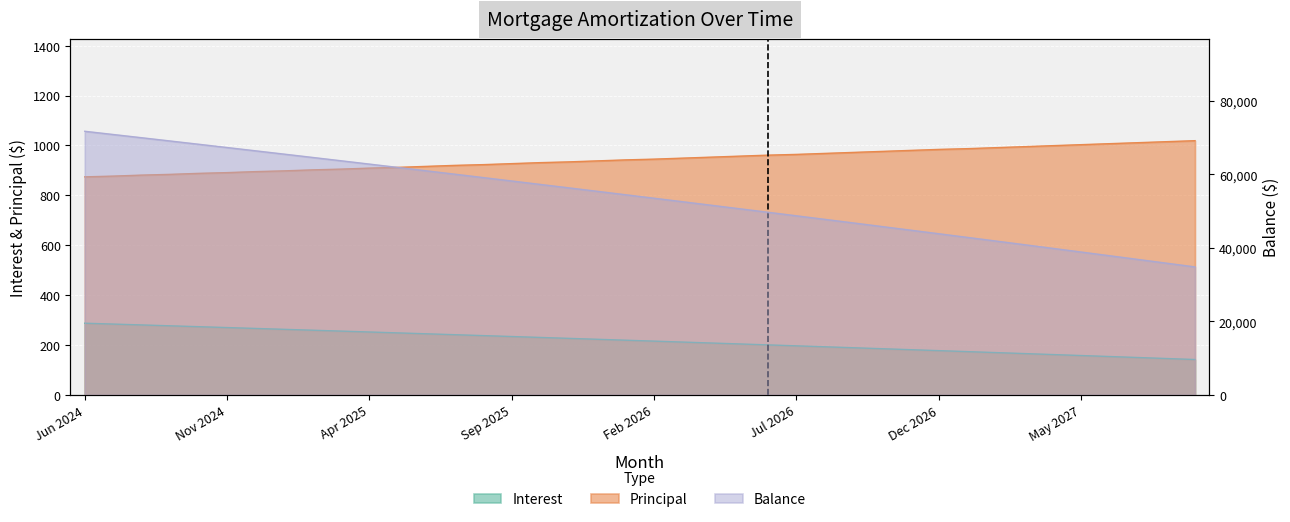

Rank the series by their maximum value, from highest to lowest.

Balance, Principal, Interest